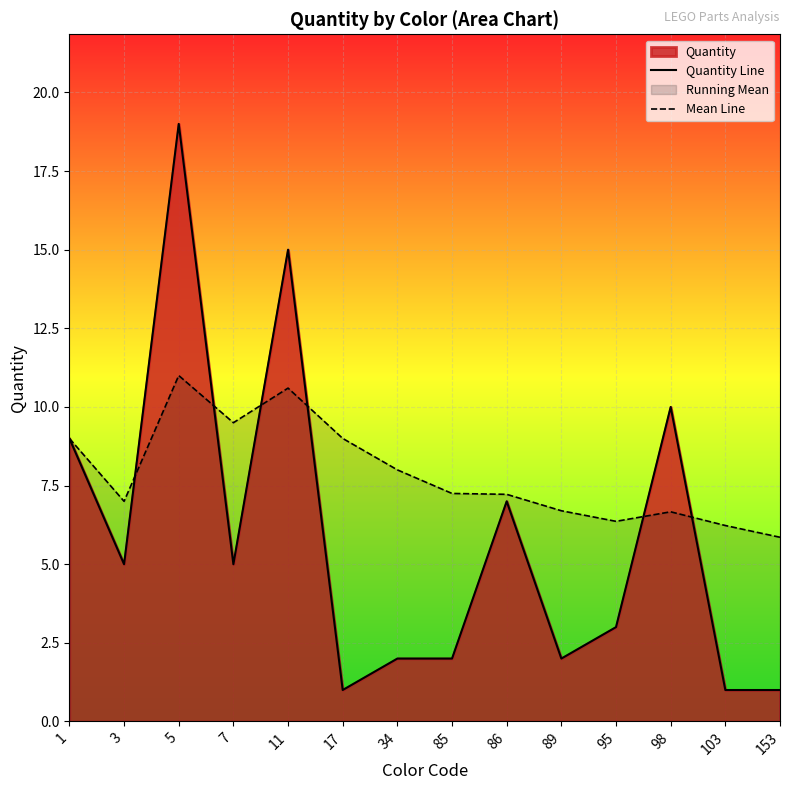

What is the total value across all series at 34?

10.0